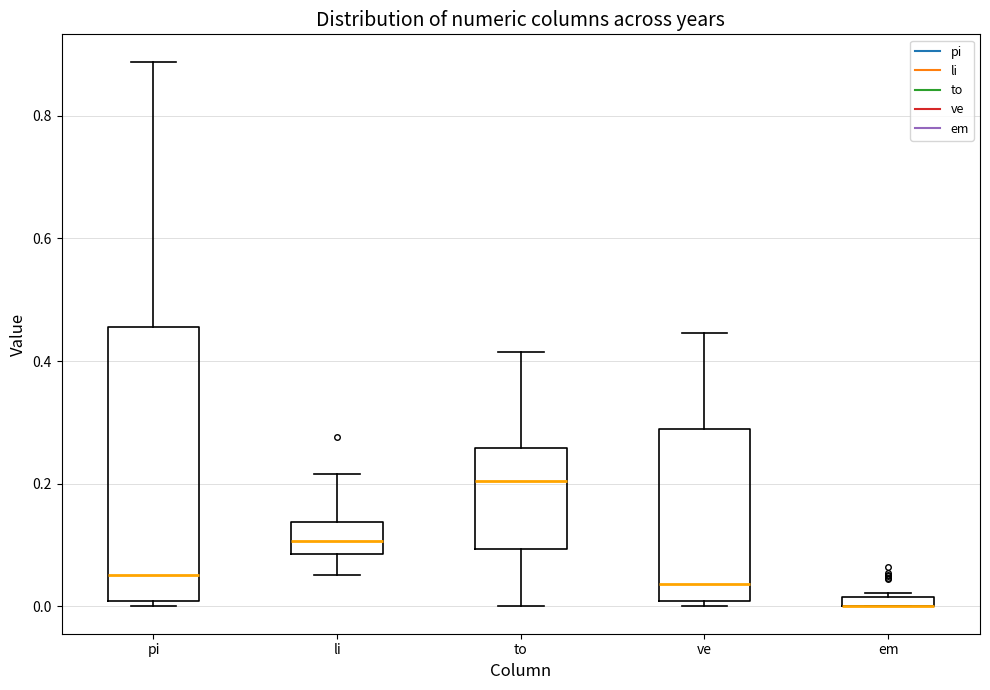

Where is the upper edge of the box for ve on the y-axis? The values are not printed on the chart, so give them approximately, as read against the axis.

0.28